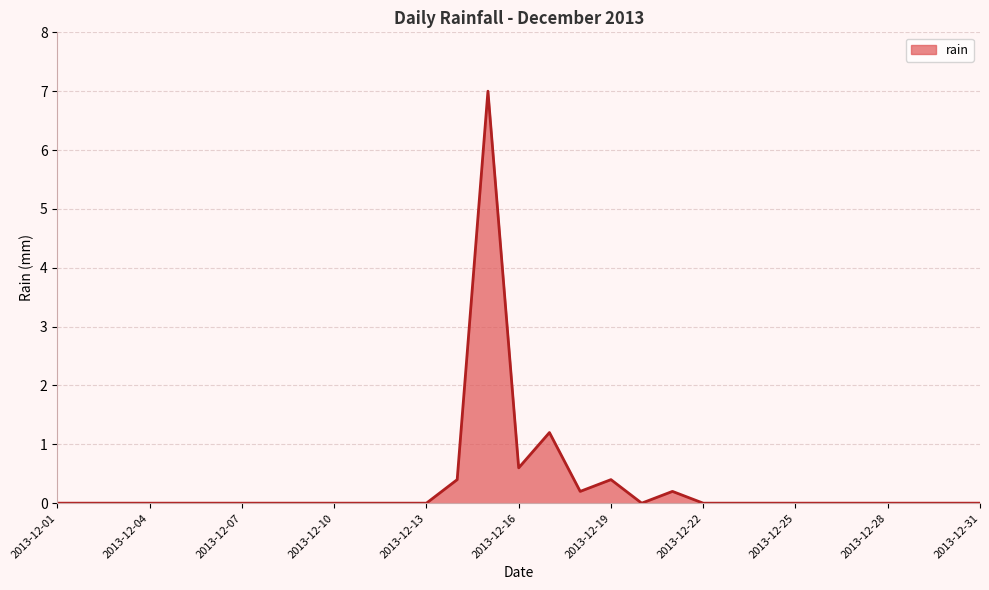

What is the maximum value shown in the chart?

7.0